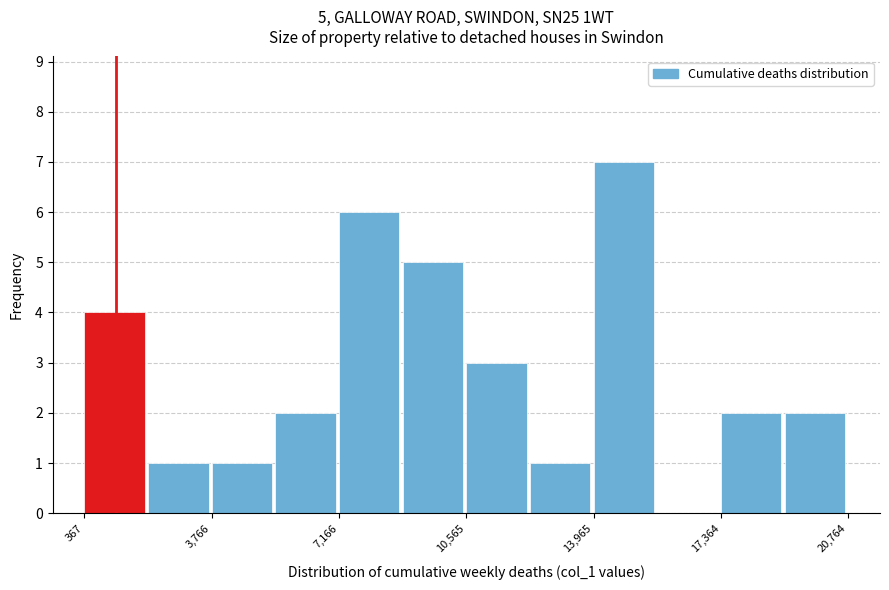

Read against the x-axis, roughly where is the centre of the tallest bar?

15000